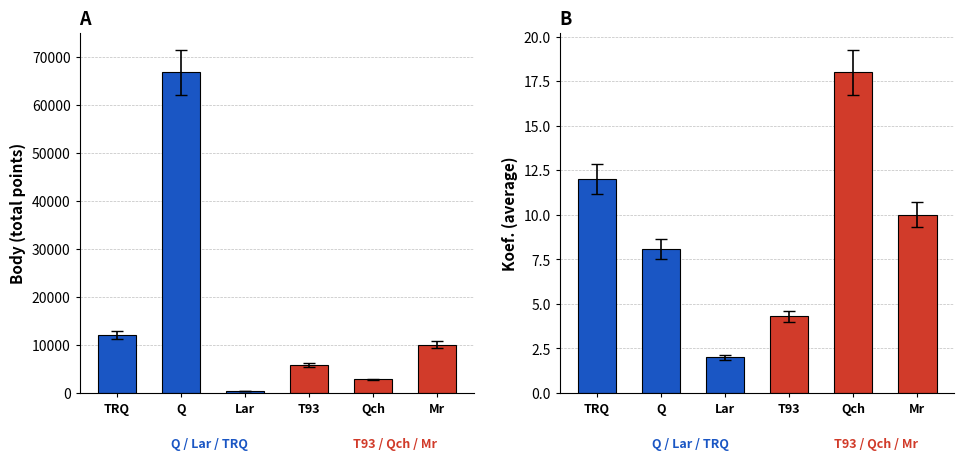

Between T93 and Qch, which series saw the biggest shift?

Body